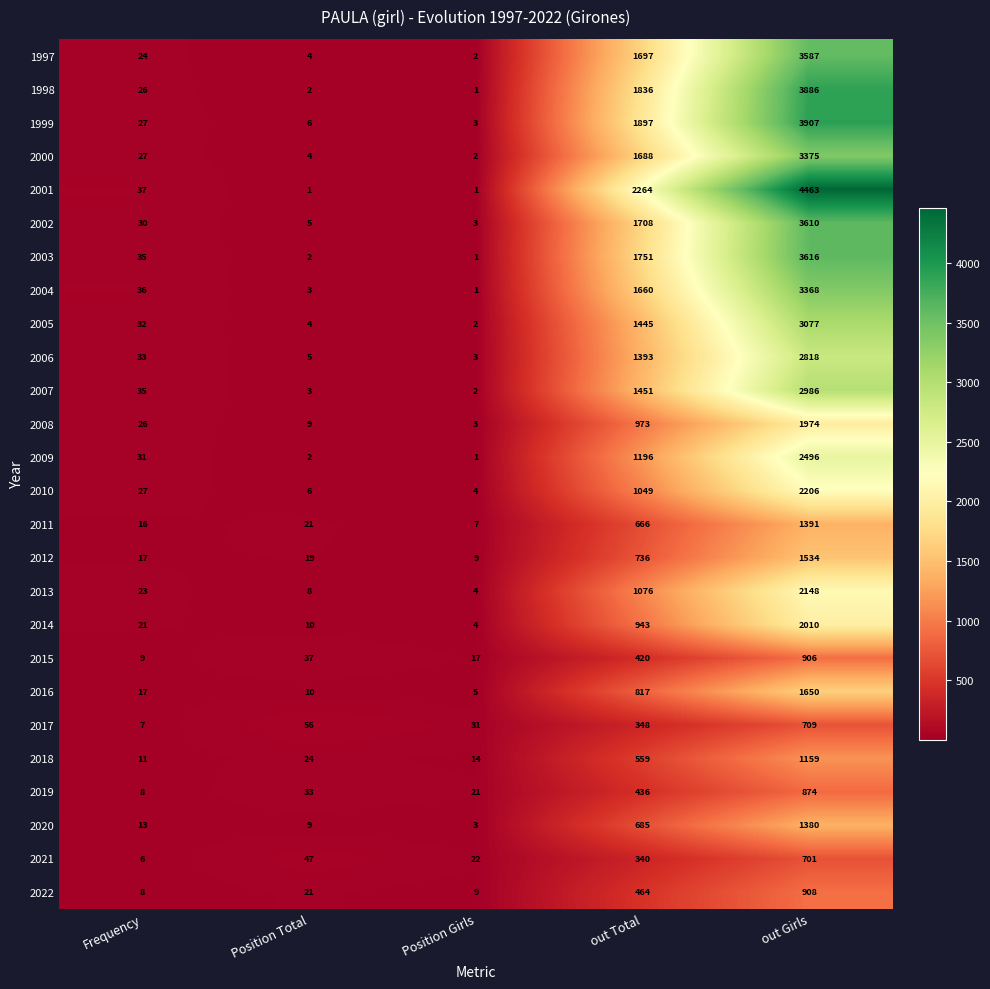

Between Frequency and out Total, which series saw the biggest shift?

2001